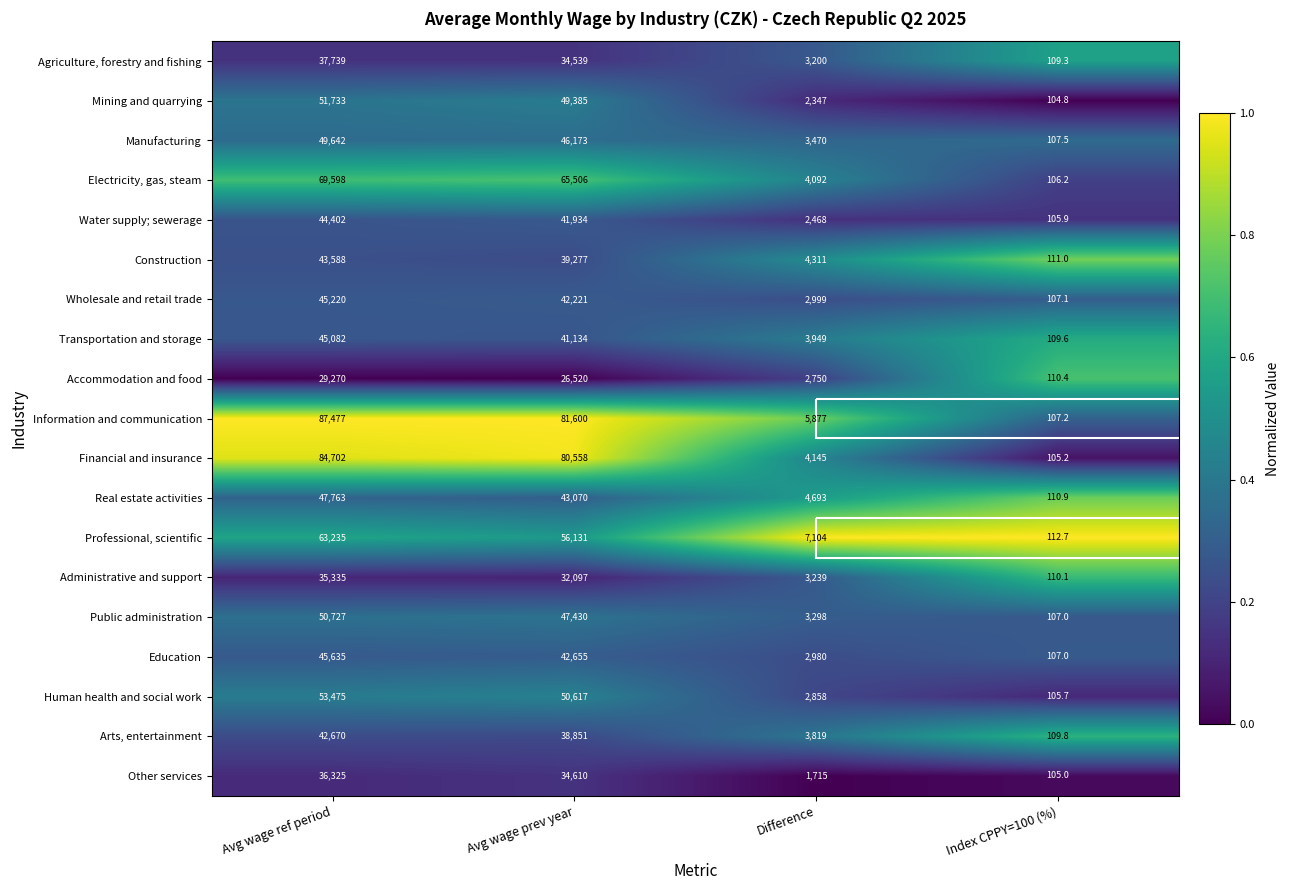

What is the sum of the Administrative and support values at Avg wage ref period and Difference?

38574.0